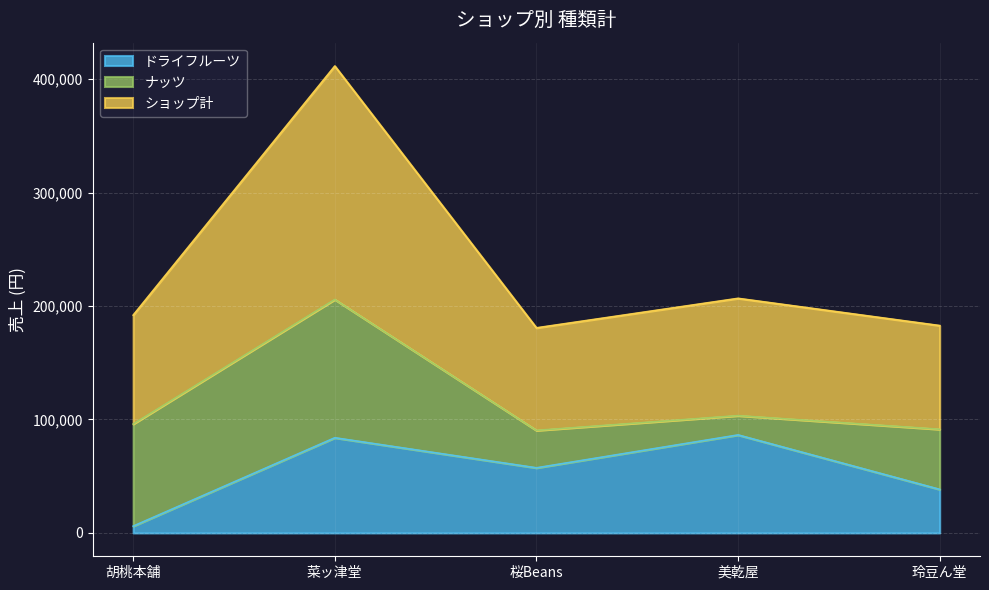

What is the difference between the second highest and second lowest values in the ドライフルーツ series?

45500